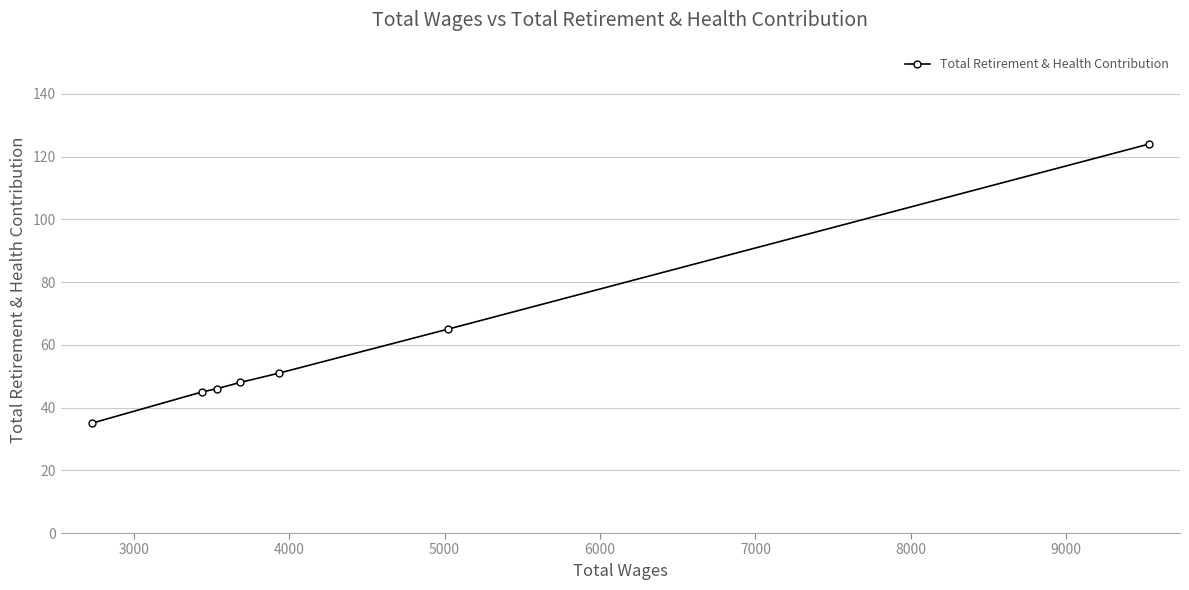

What is the sum of all values?

414